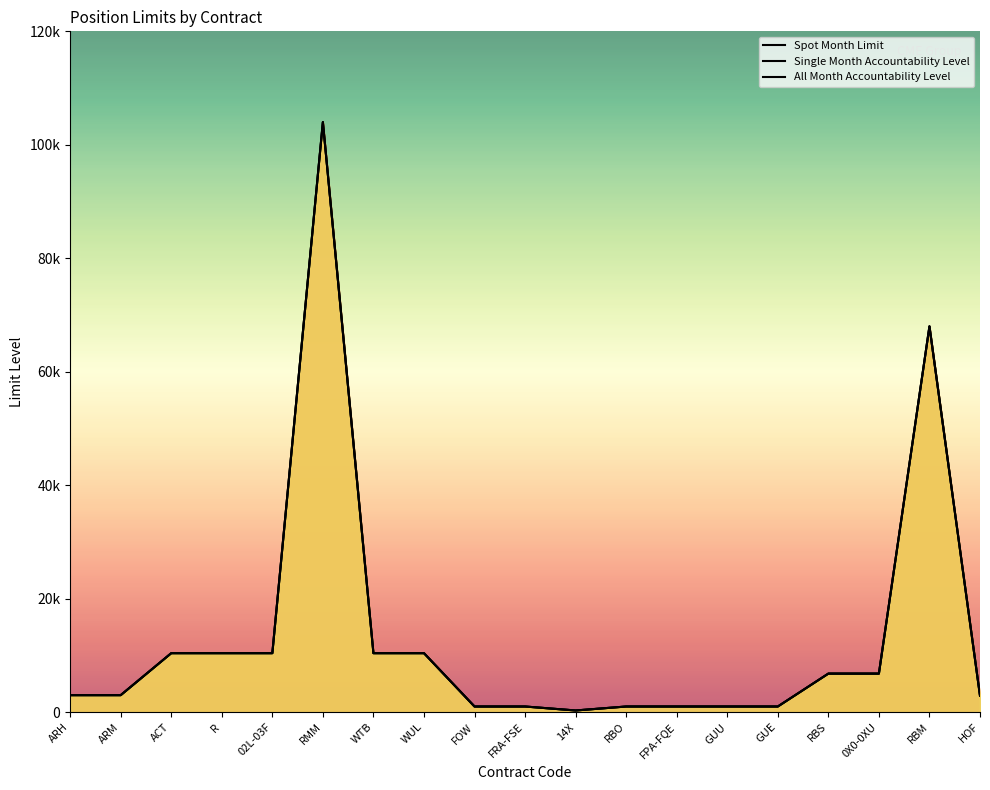

Which series has the largest range (max minus min)?

Spot Month Limit